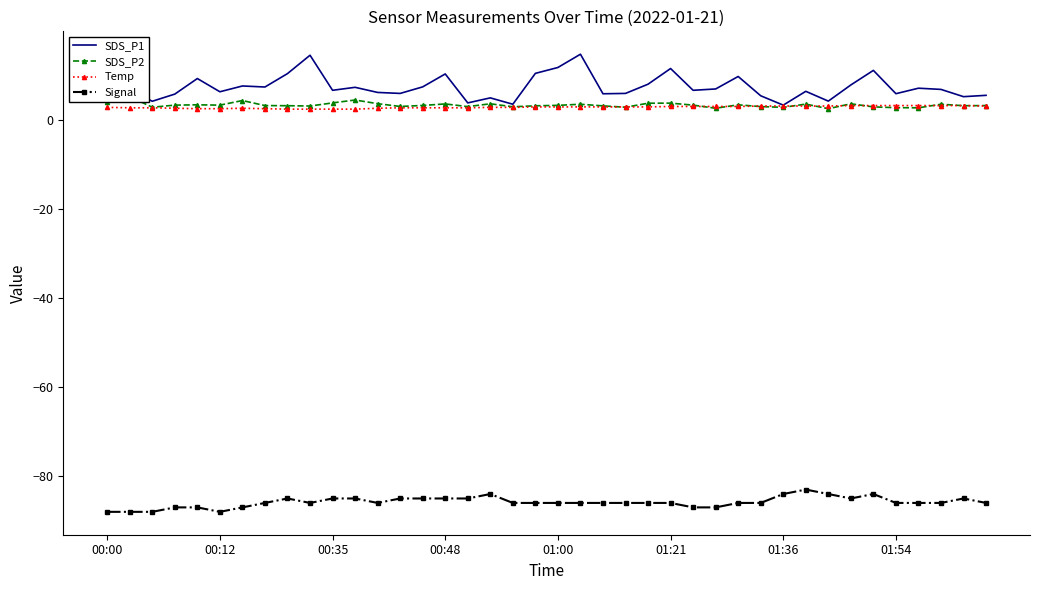

Count the number of categories in the chart.

40